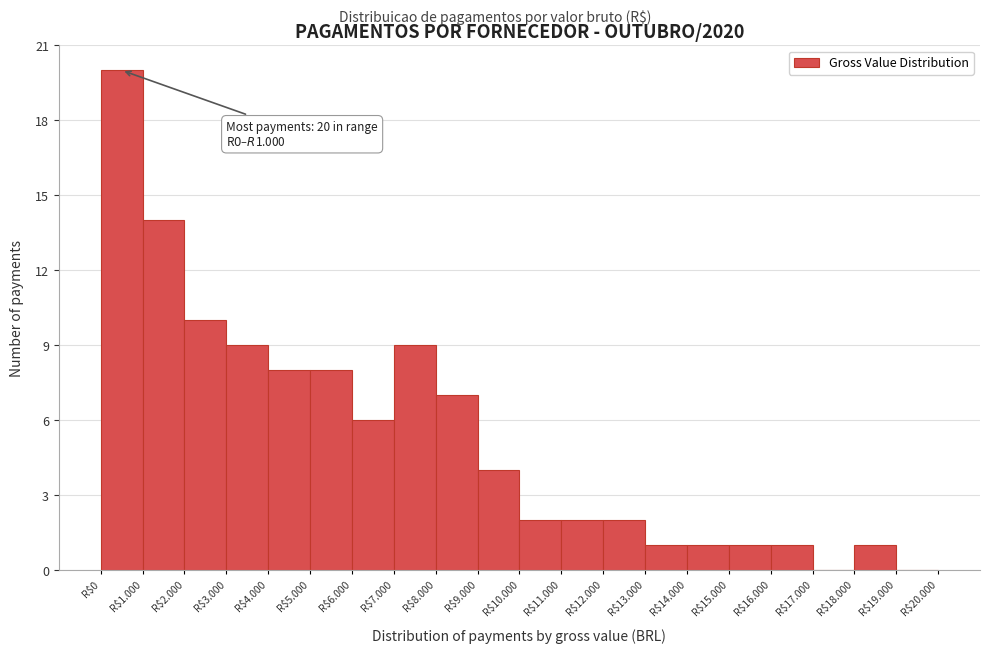

What is the sum of all values?

106